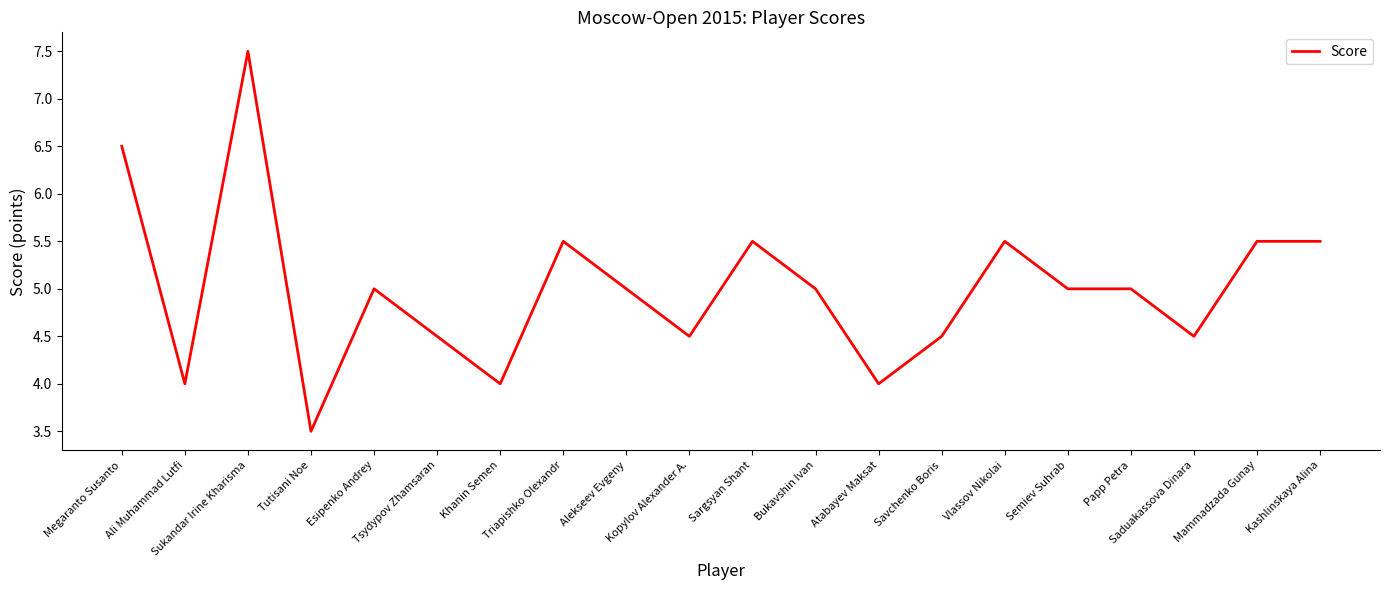

What is the smallest value displayed?

3.5